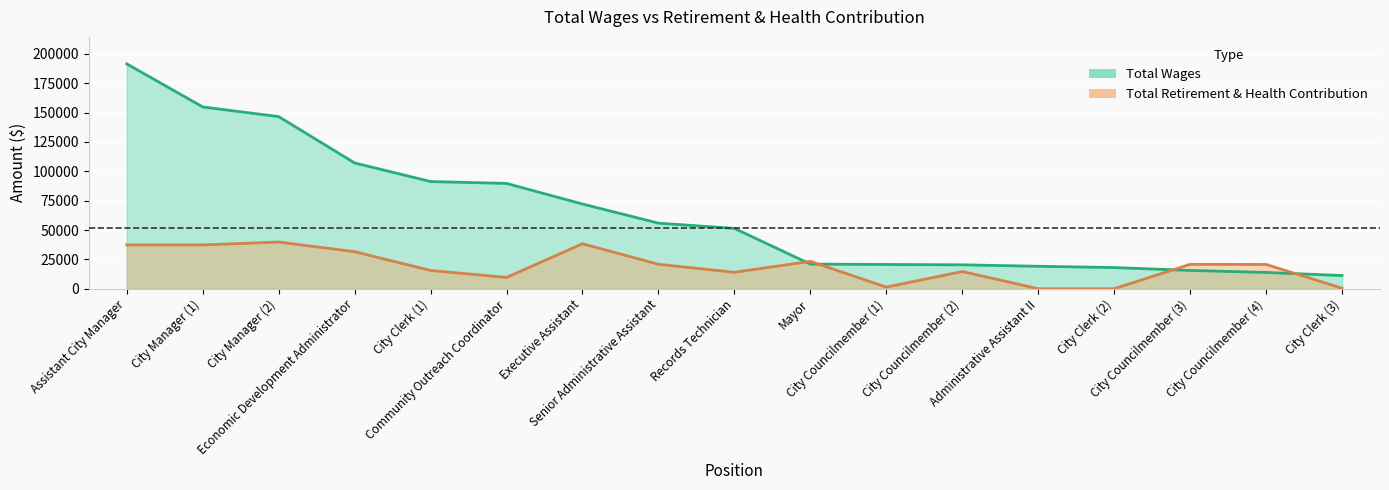

What is the maximum value for retirement?

39766